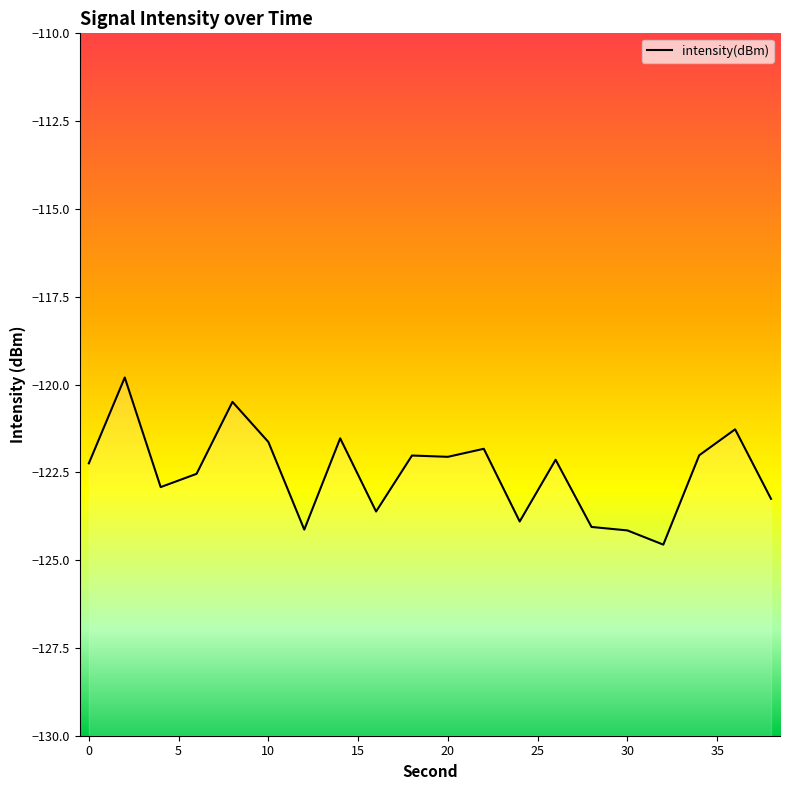

How many data points are less than -122?

14